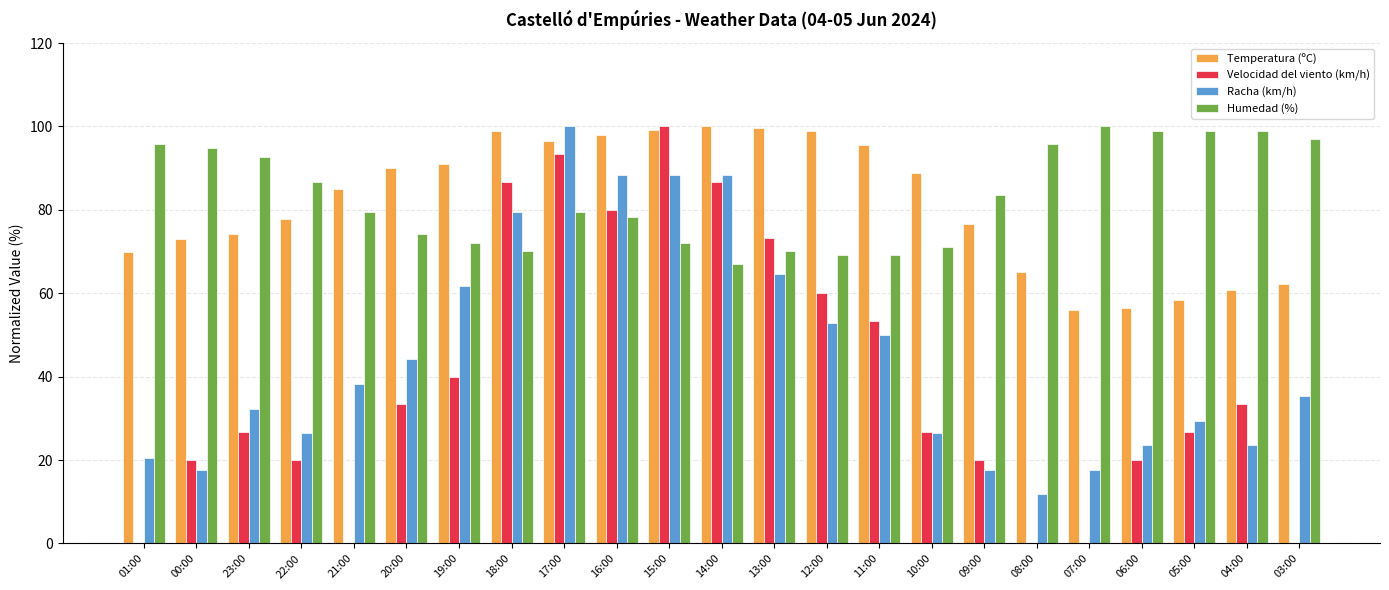

What is the sum of all Temperatura (ºC) values?

1871.4